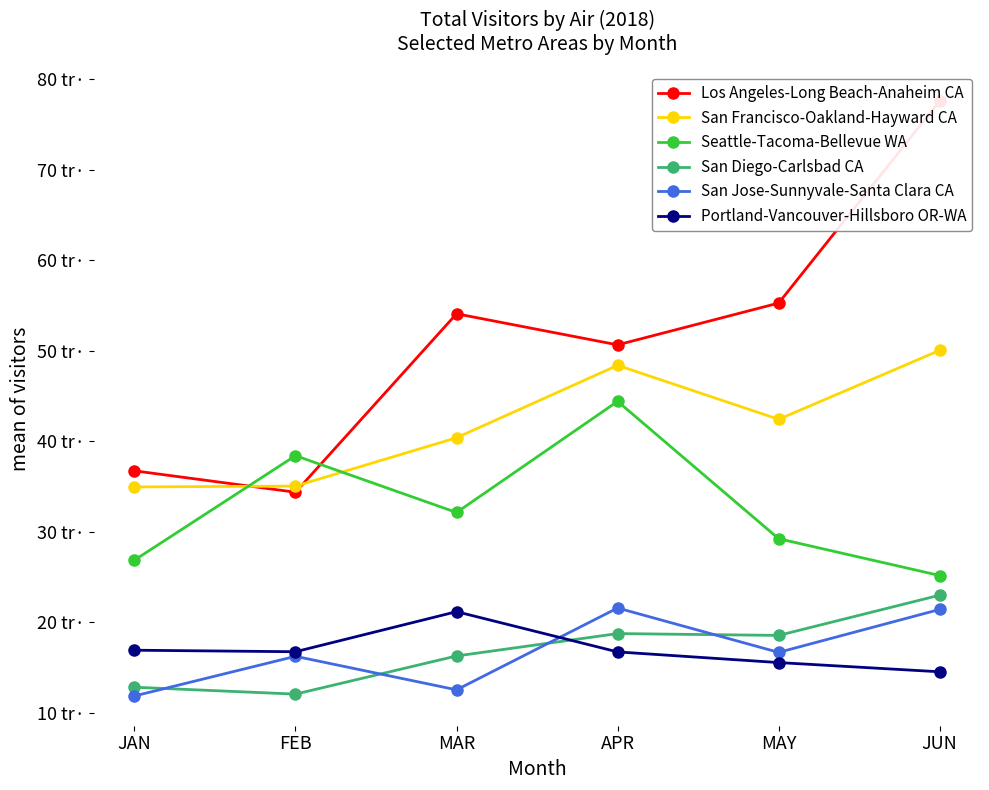

Which has a higher value, FEB or JAN?

JAN